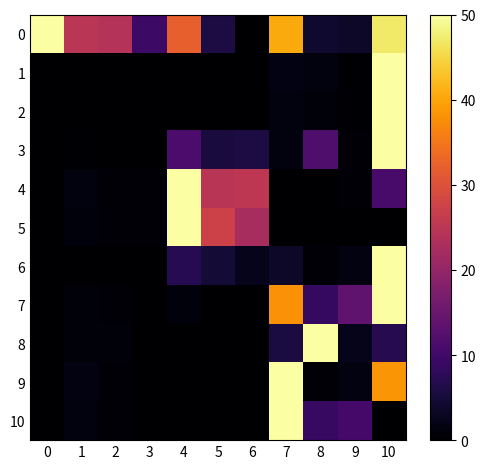

How many series are shown in this chart?

11